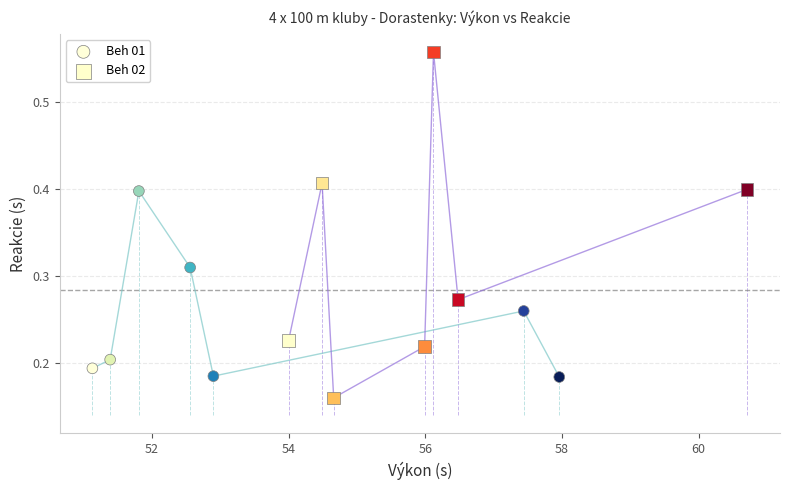

Which series contains the highest Y value?

Beh 02